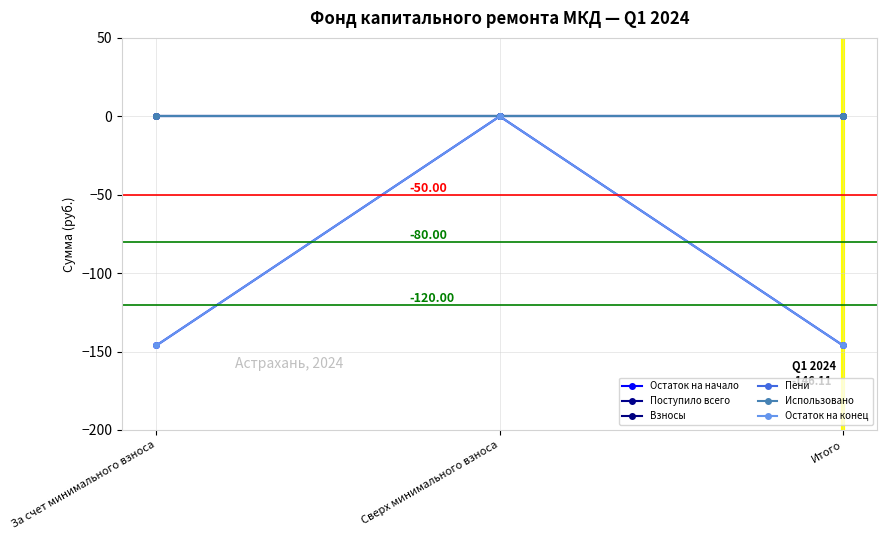

Does the chart have visible grid lines?

Yes